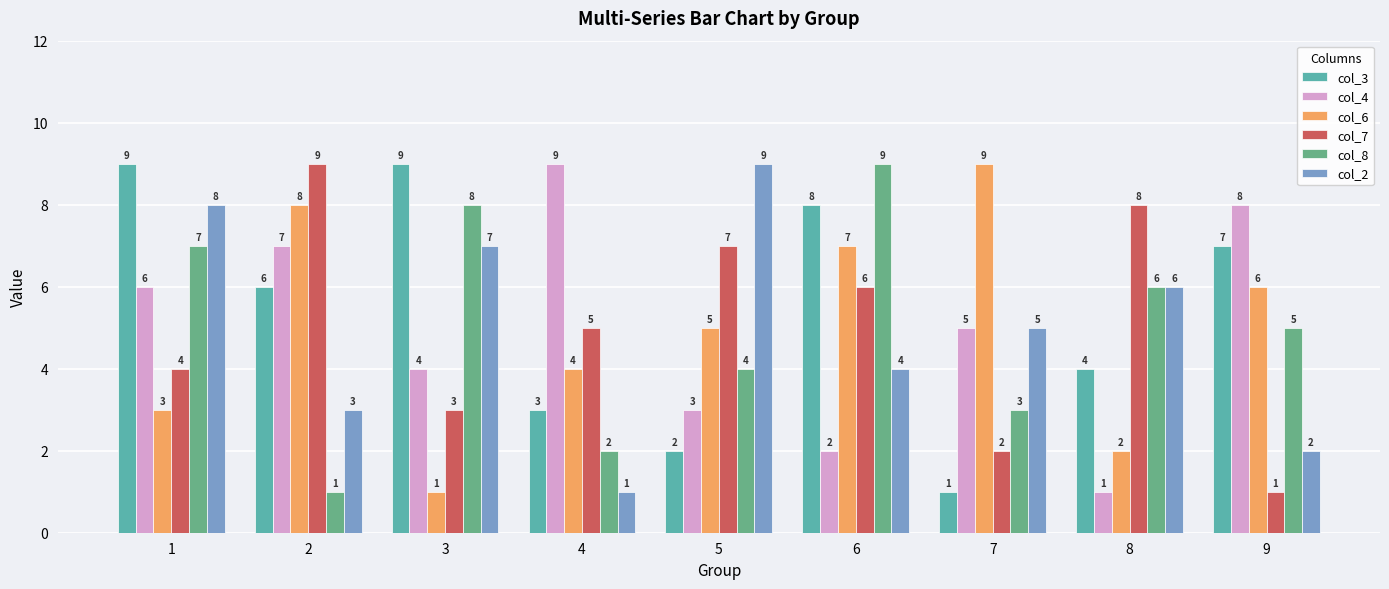

Reading left to right, list all the values displayed in this chart.

col_3: 9	6	9	3	2	8	1	4	7
col_4: 6	7	4	9	3	2	5	1	8
col_6: 3	8	1	4	5	7	9	2	6
col_7: 4	9	3	5	7	6	2	8	1
col_8: 7	1	8	2	4	9	3	6	5
col_2: 8	3	7	1	9	4	5	6	2